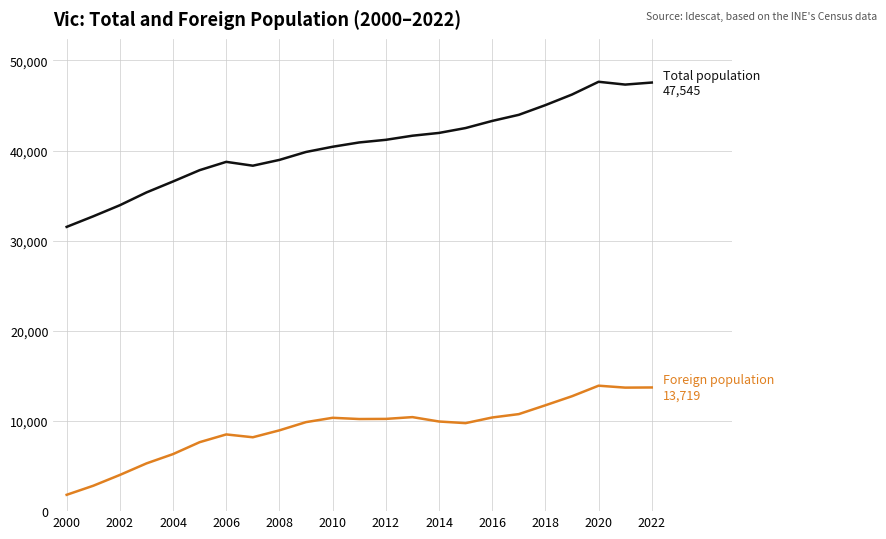

What is the maximum value shown in the chart?

47630